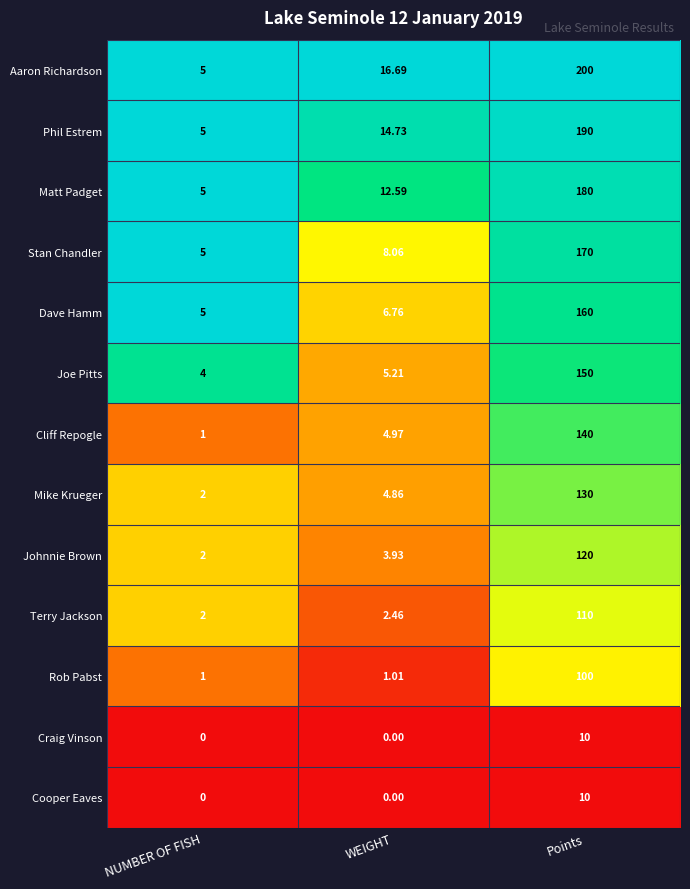

Rank the categories by Dave Hamm value from lowest to highest.

NUMBER OF FISH, WEIGHT, Points